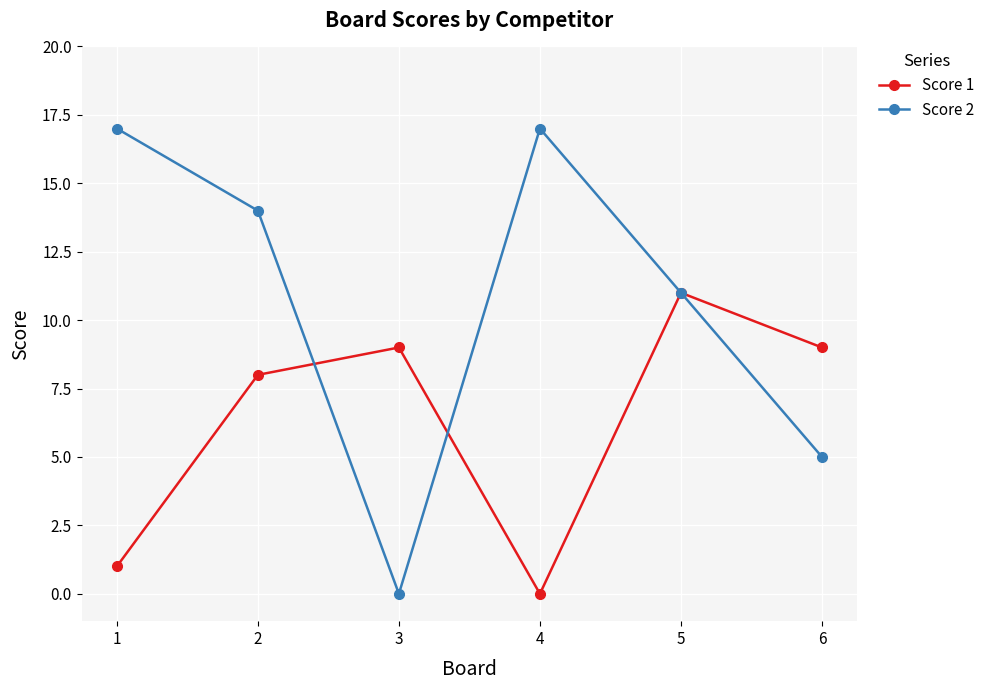

What is the value of the Score 2 point at the 1st from the left?

17